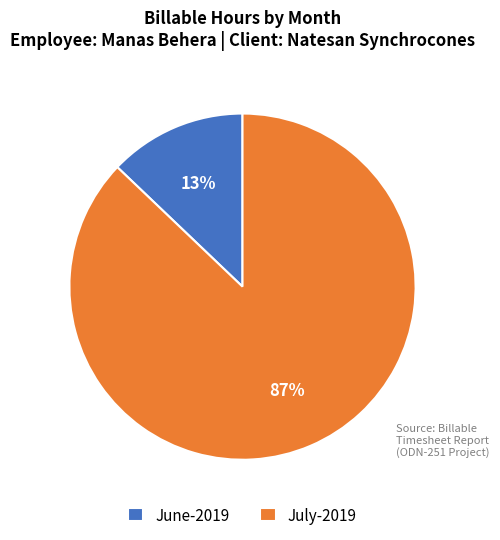

How many segments does this pie chart have?

2